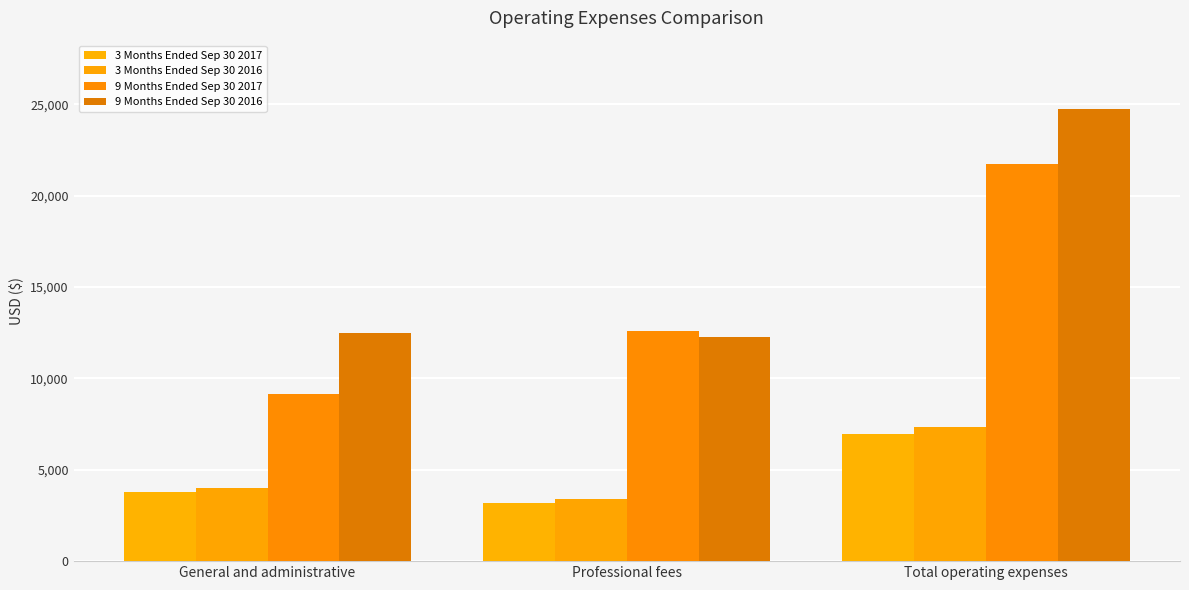

How many data points does each series have?

3